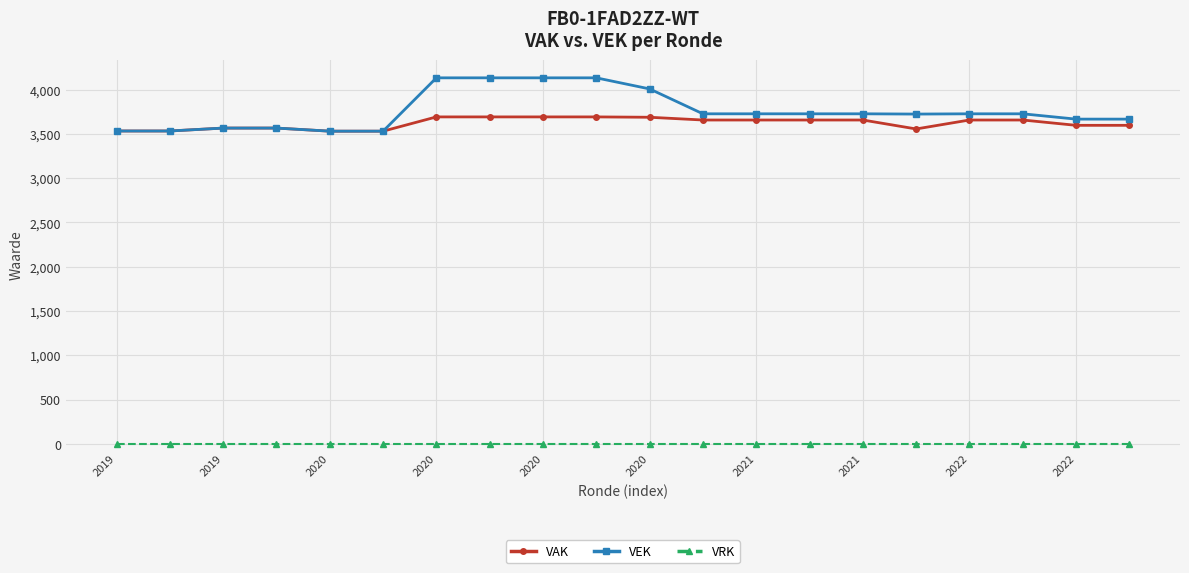

Which series has the largest range (max minus min)?

VEK